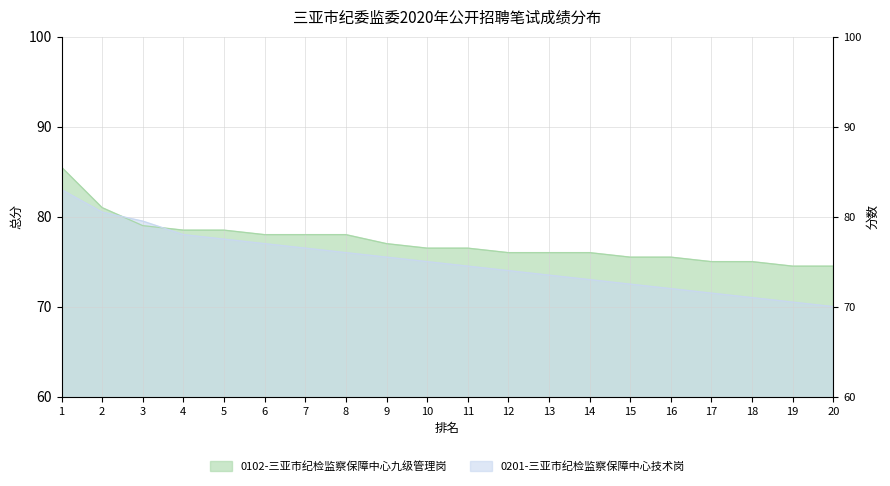

What is the difference between the maximum and second lowest values in the 0201-三亚市纪检监察保障中心技术岗 series?

12.5